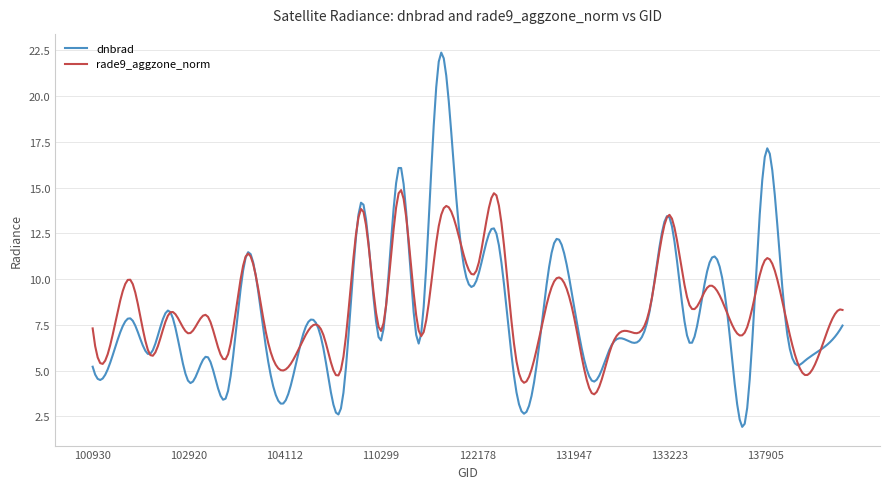

Rank the series by their maximum value, from highest to lowest.

dnbrad, rade9_aggzone_norm